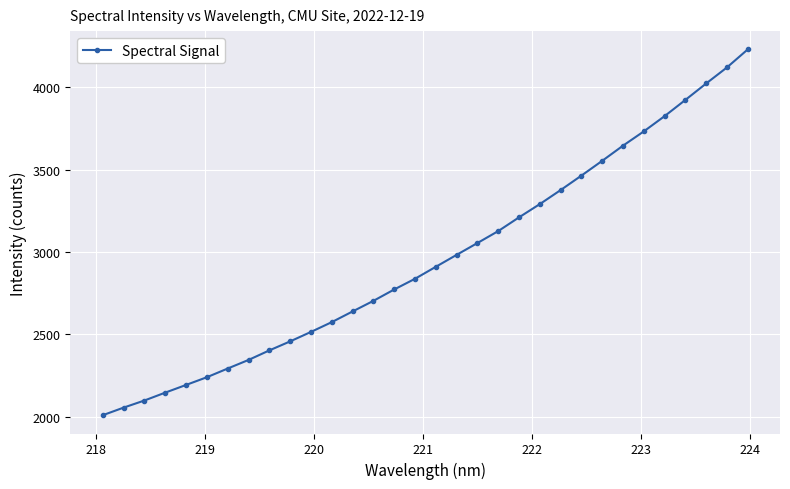

What is the value of the 20th point from the left?

3127.7